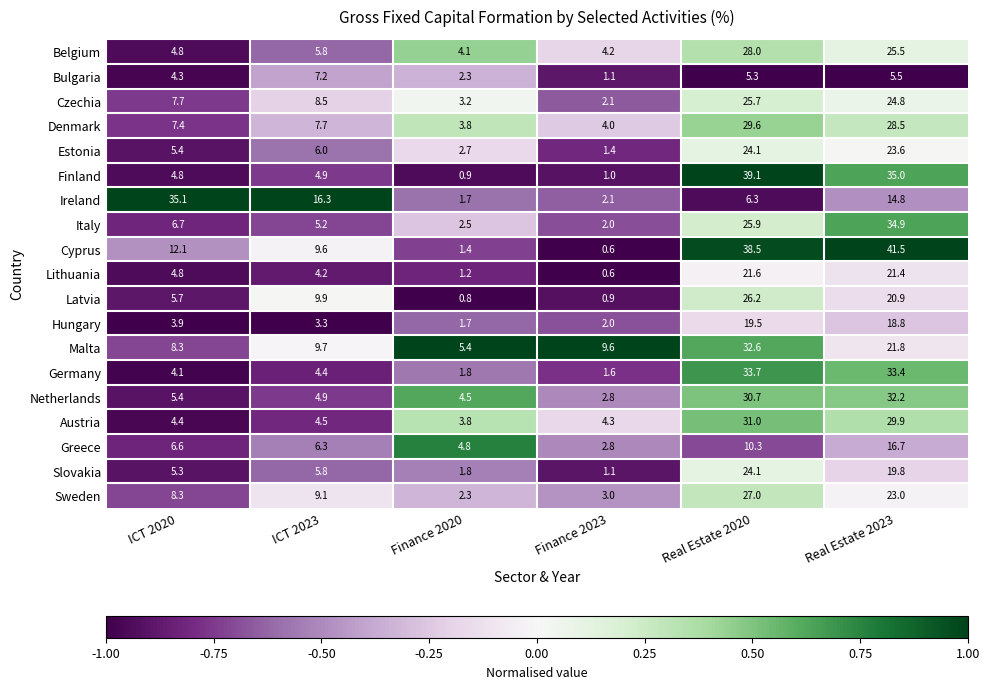

Where is Sweden nearest to the value 14?

ICT 2023